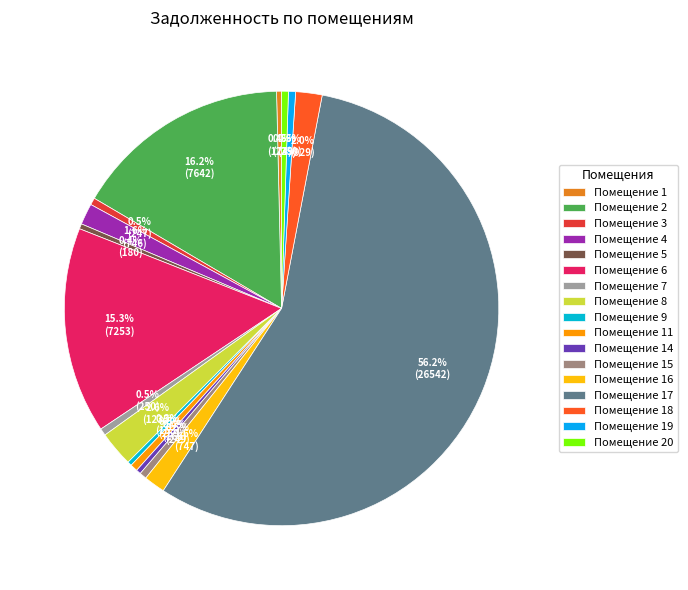

What is the largest slice in the pie chart?

Помещение 17